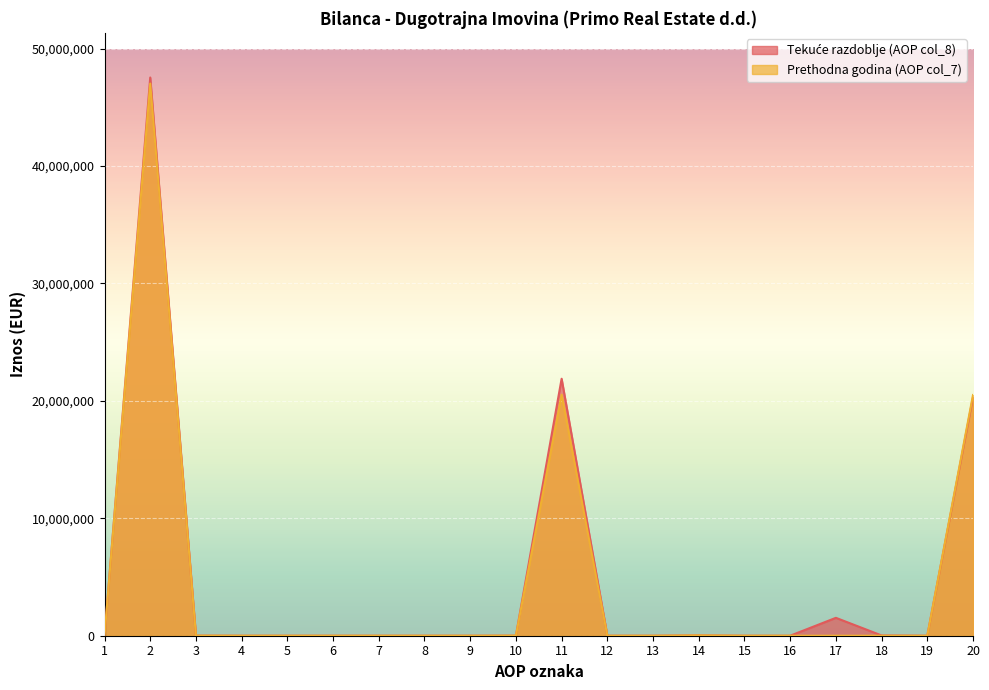

List the series in order of their overall mean, highest first.

Tekuće razdoblje (AOP col_8), Prethodna godina (AOP col_7)